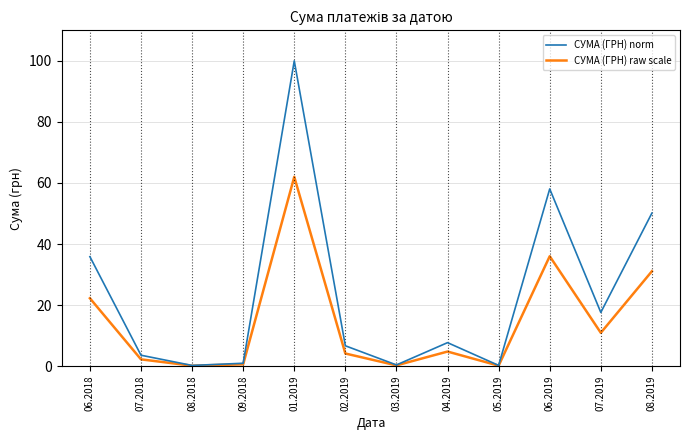

What is the difference between the СУМА (ГРН) raw scale values at 04.2019 and 09.2018?

4.2